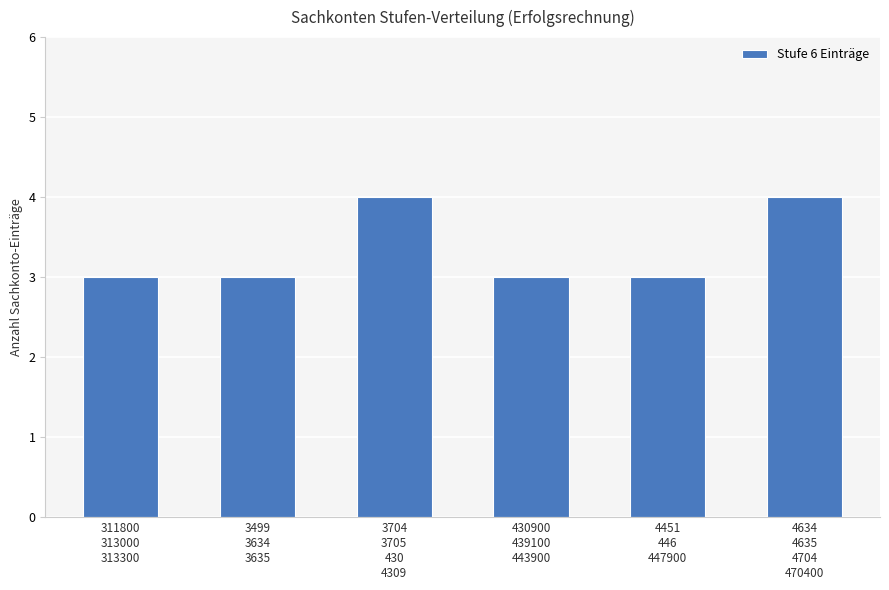

Reading left to right, transcribe all the data shown in this chart.

311800
313000
313300=3	3499
3634
3635=3	3704
3705
430
4309=4	430900
439100
443900=3	4451
446
447900=3	4634
4635
4704
470400=4